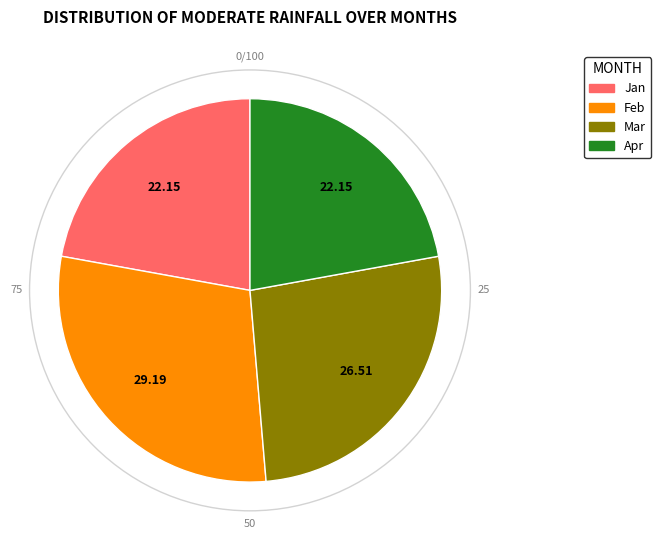

Does any single category account for the majority?

No